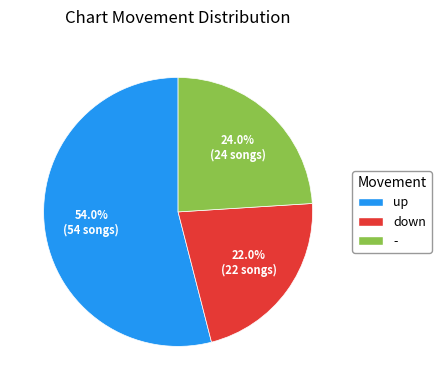

Does any single category account for the majority?

Yes